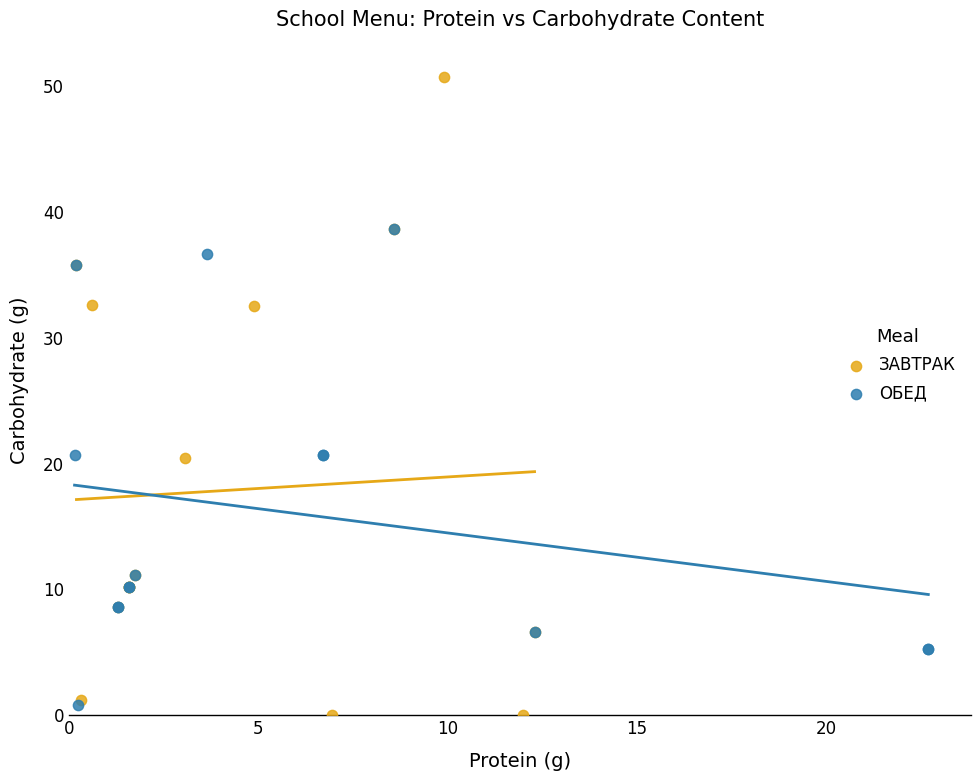

Which series contains the highest Y value?

ЗАВТРАК